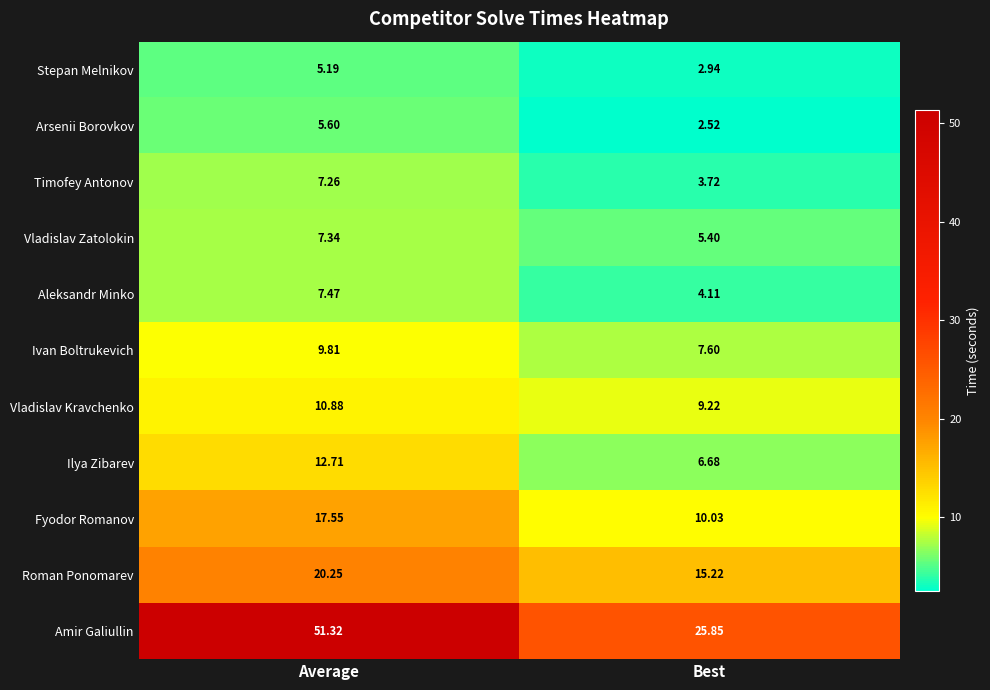

Which series has the largest total across all categories?

Amir Galiullin